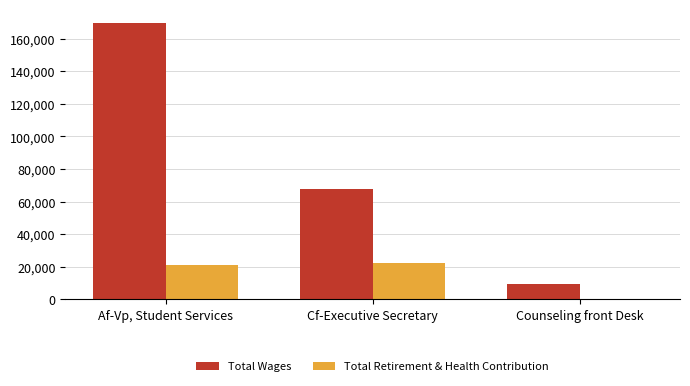

The Total Wages series shows 67601 at Cf-Executive Secretary. True or false?

True